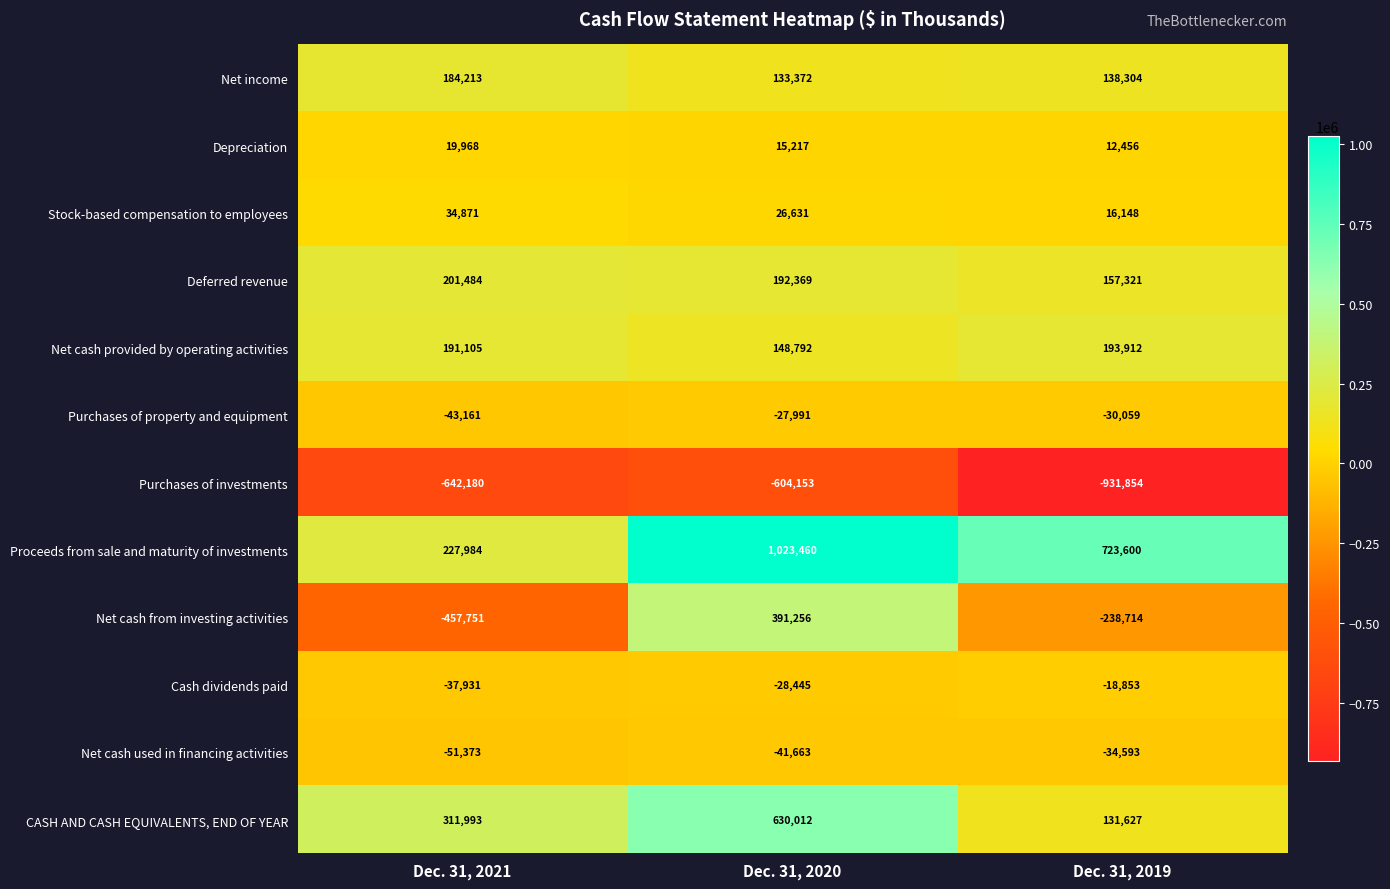

Which series has the widest spread of values?

Net cash from investing activities